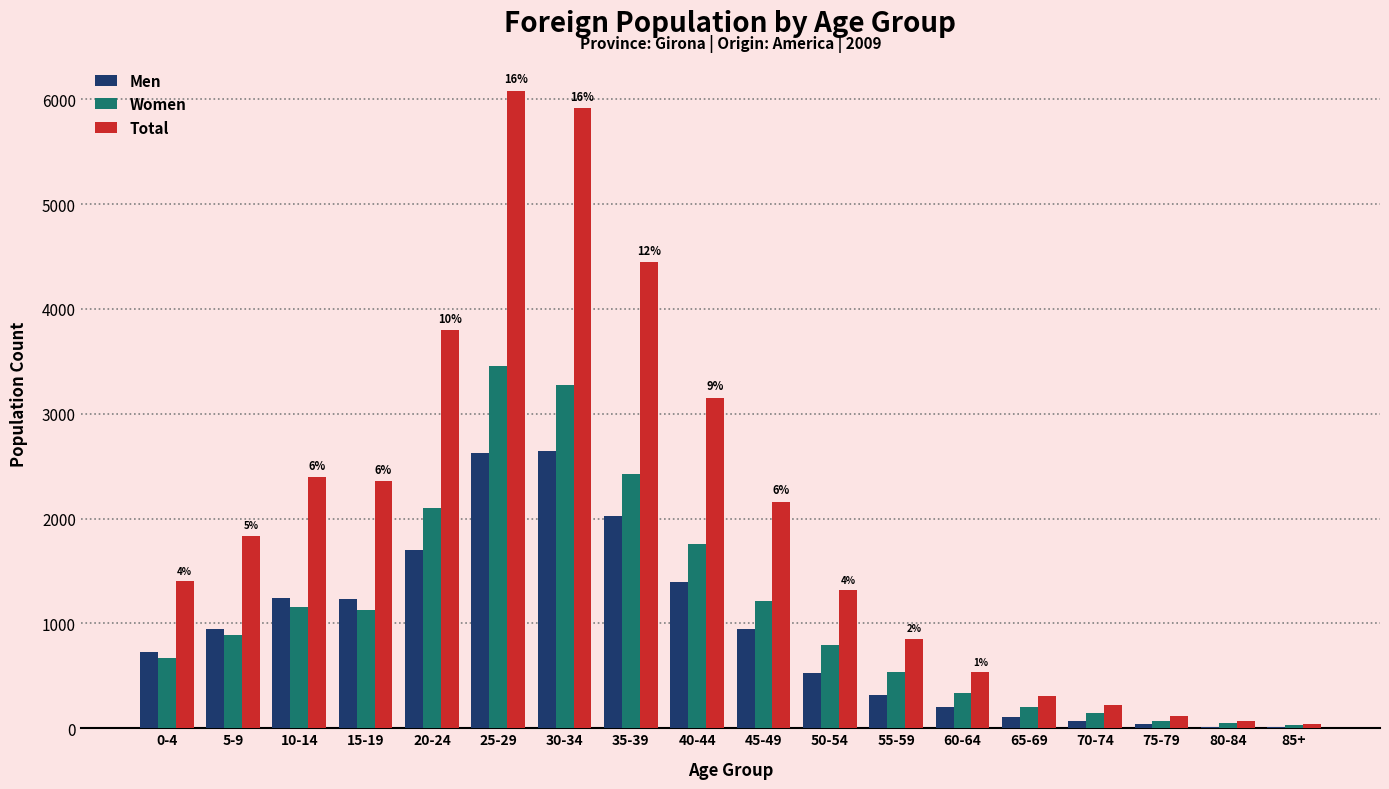

Which series changed the most between 5-9 and 55-59?

Total